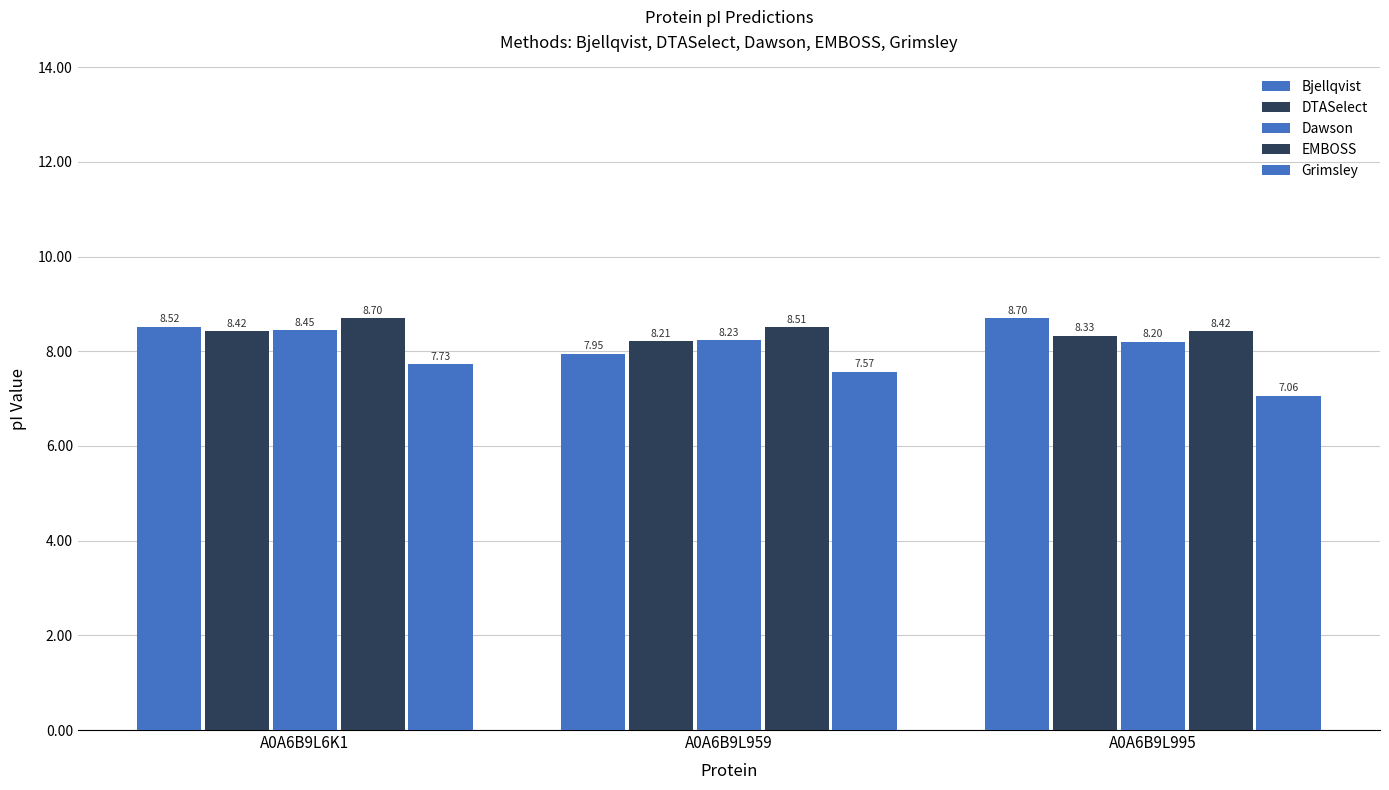

Count the number of data series in this chart.

5